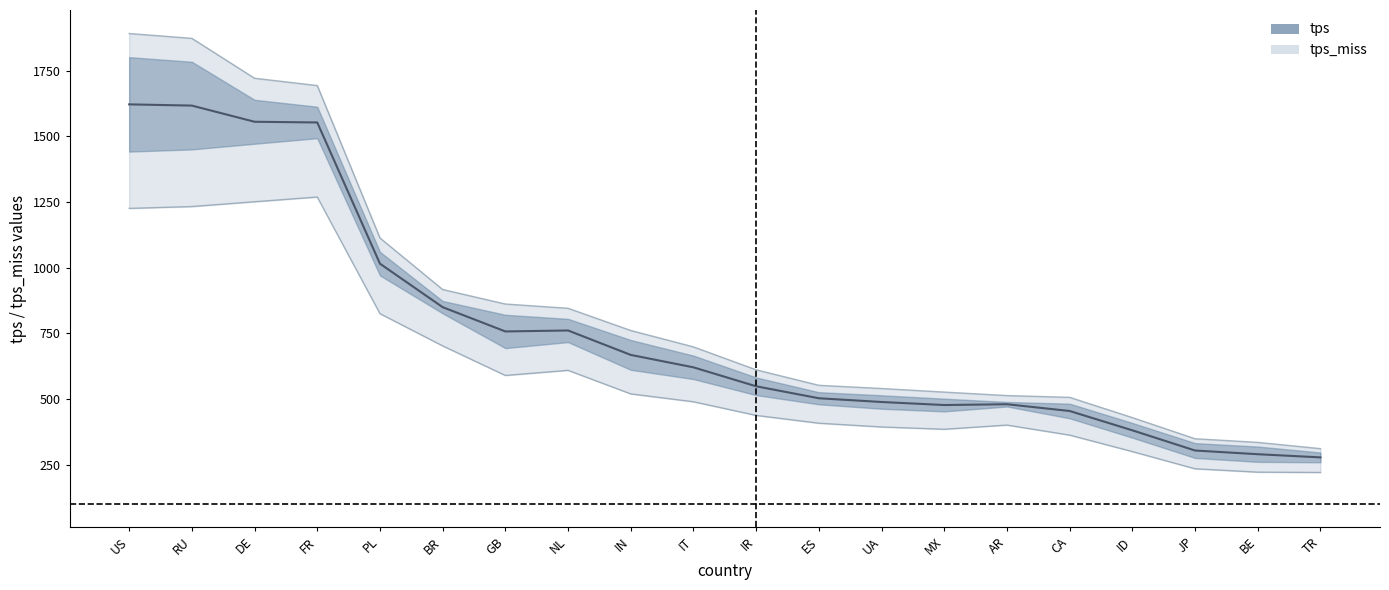

List the labels in order of value, smallest first.

TR, BE, JP, ID, CA, AR, MX, UA, ES, IR, IT, IN, NL, GB, BR, PL, FR, DE, RU, US